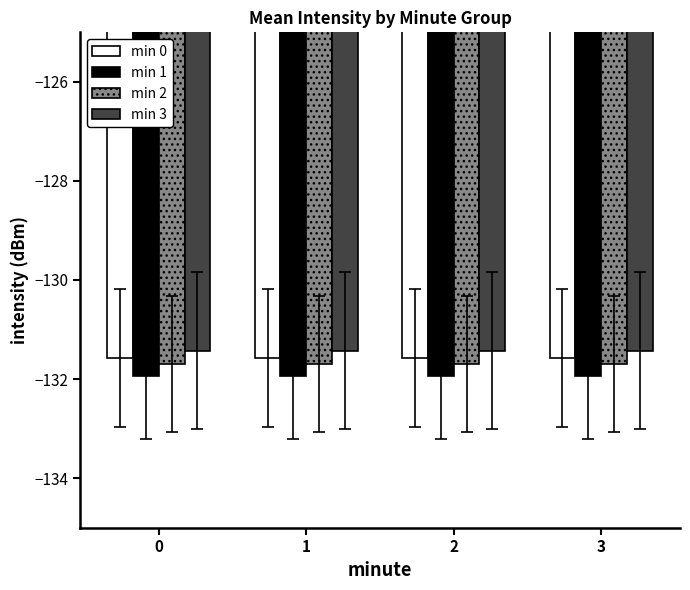

What is the value of the min 3 bar at the 1st from the left?

-131.4